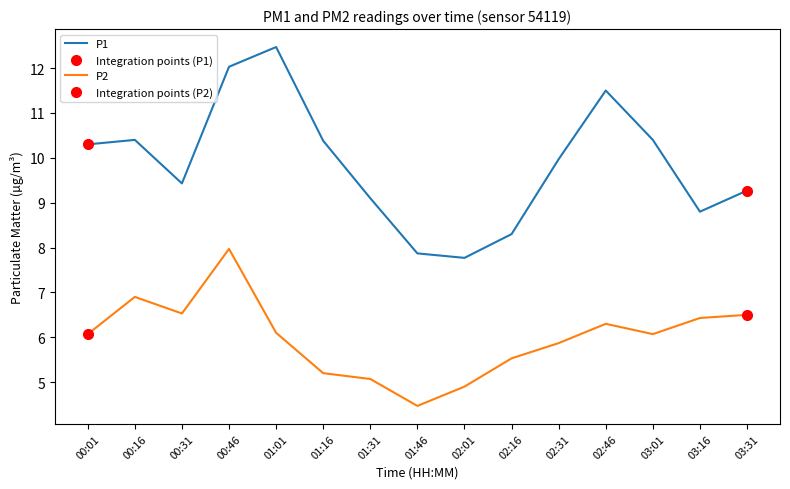

What is the label of the 13th point from the right?

00:31